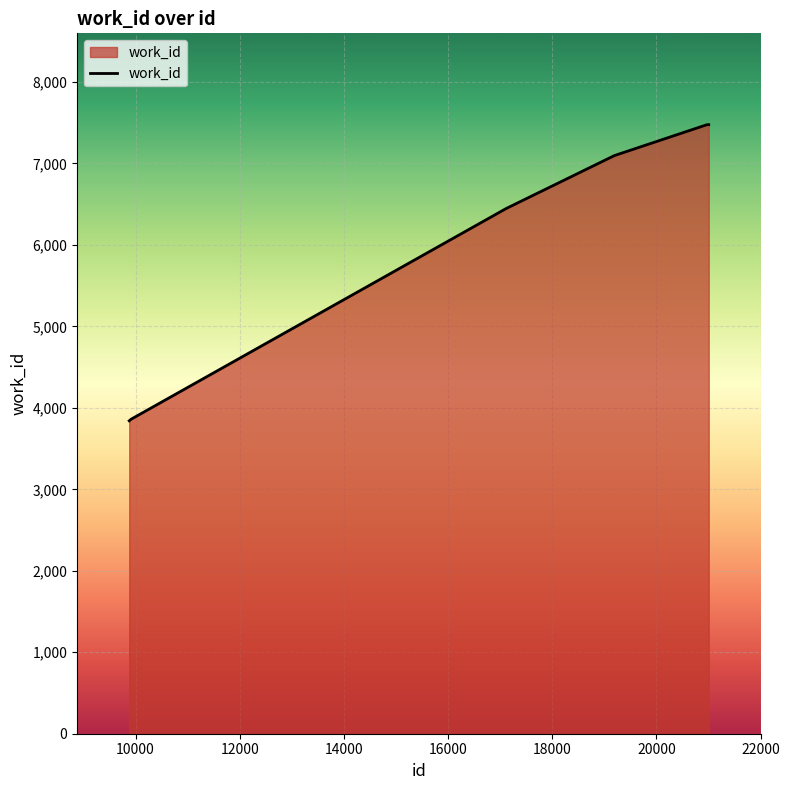

What is the difference between the maximum and minimum values?

3635